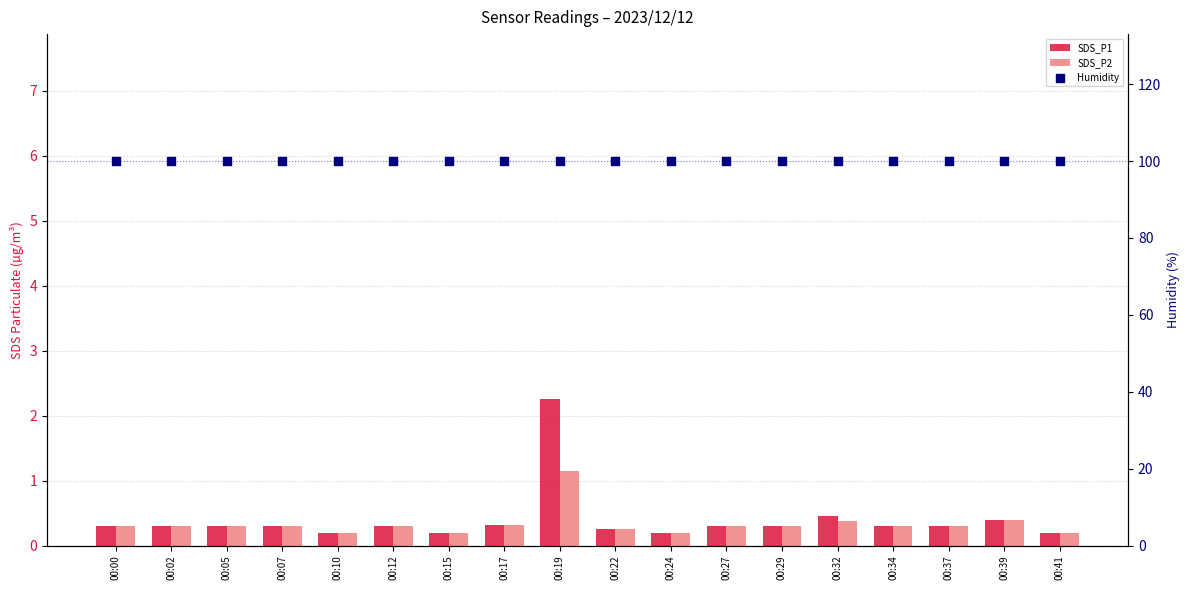

Which series contains the lowest Y value?

SDS_P1